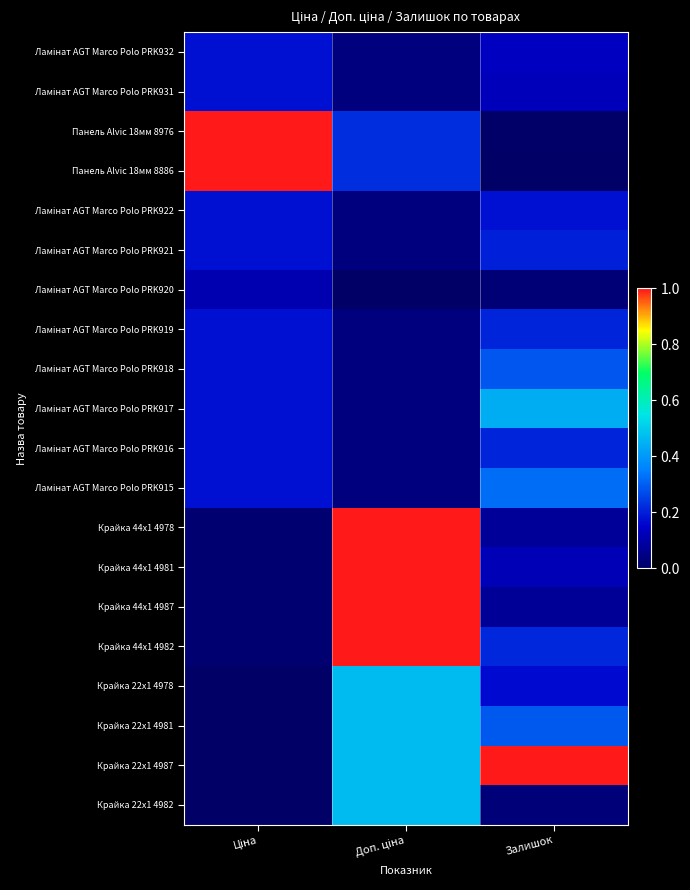

Which has a higher value, Залишок or Доп. ціна?

Залишок